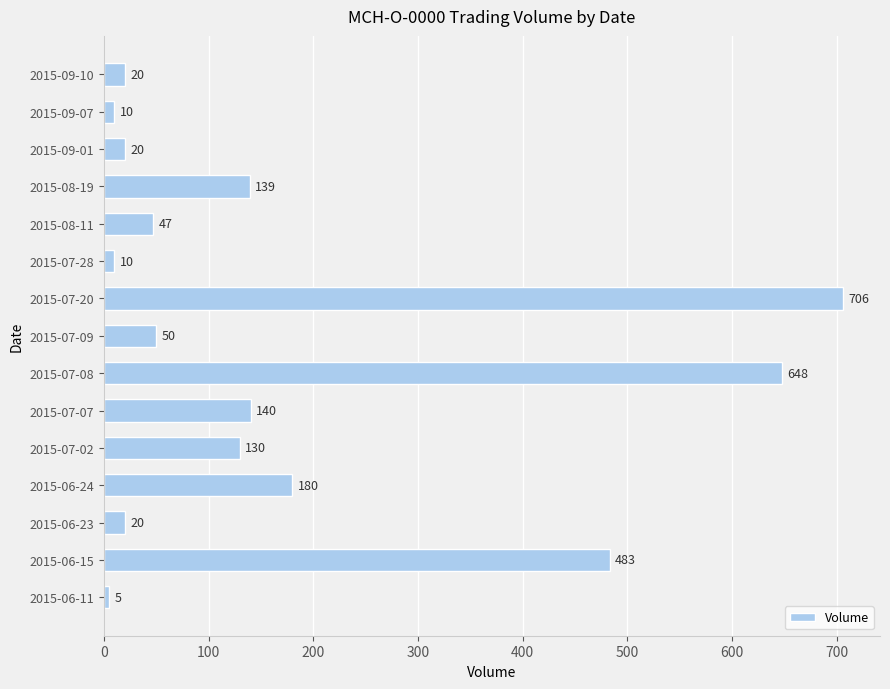

What is the change in value from 2015-07-02 to 2015-07-20?

+576